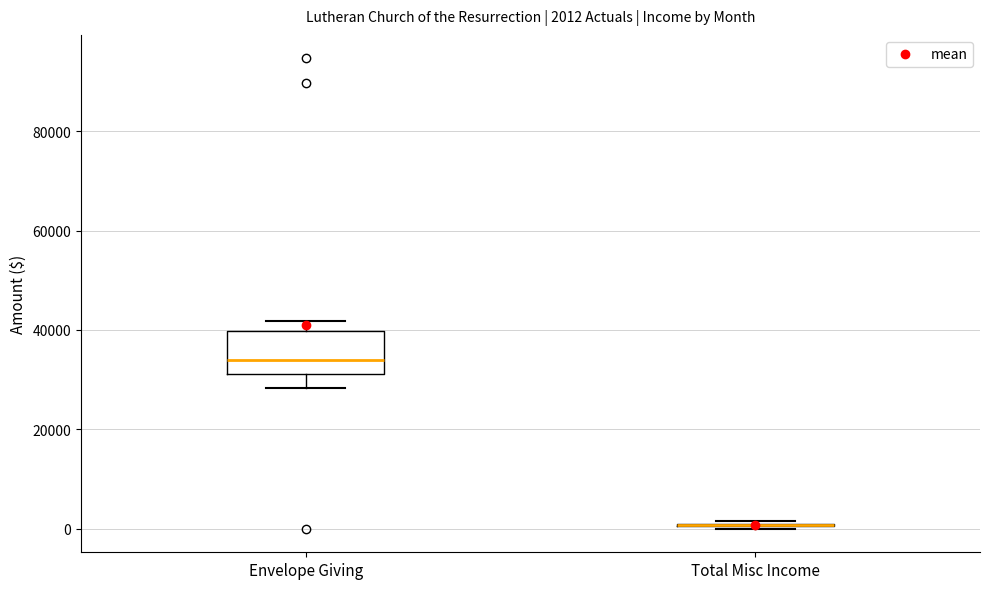

Which box is the tallest, from its lower edge to its upper edge?

Envelope Giving